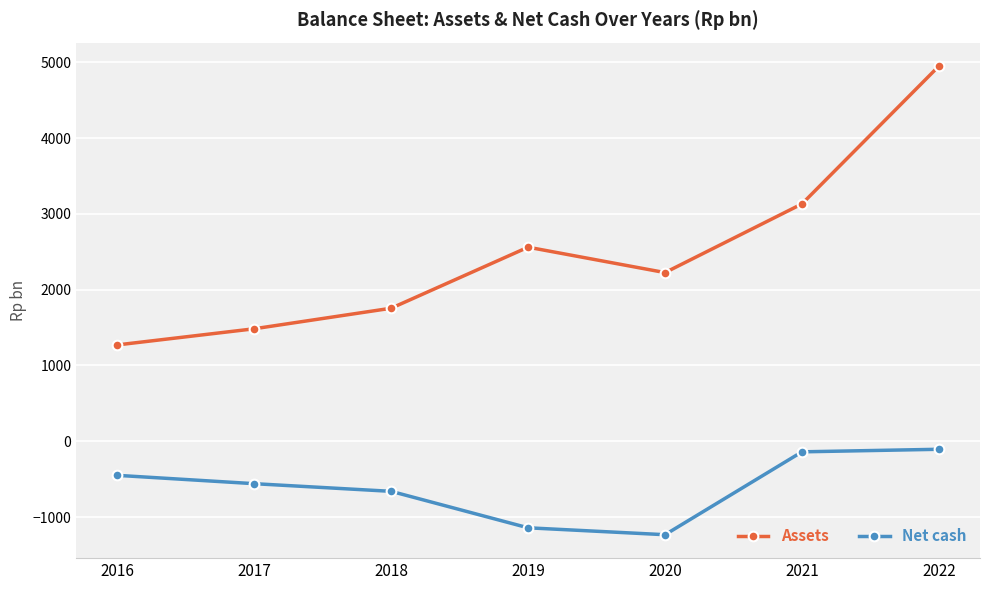

Which label corresponds to the smallest value in the chart?

2020